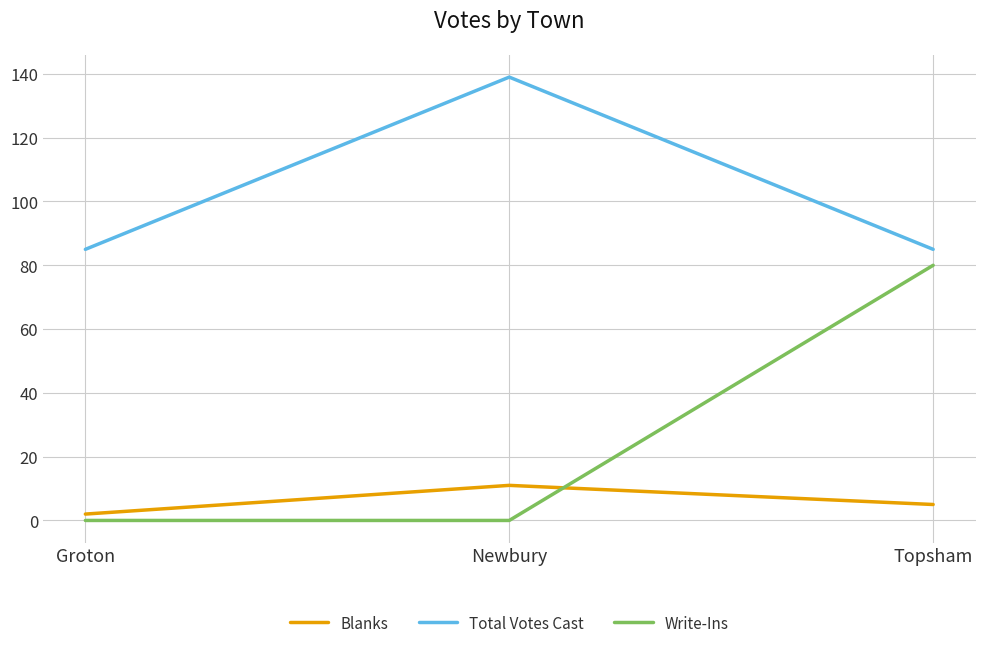

List the series in order of their overall mean, lowest first.

Blanks, Write-Ins, Total Votes Cast